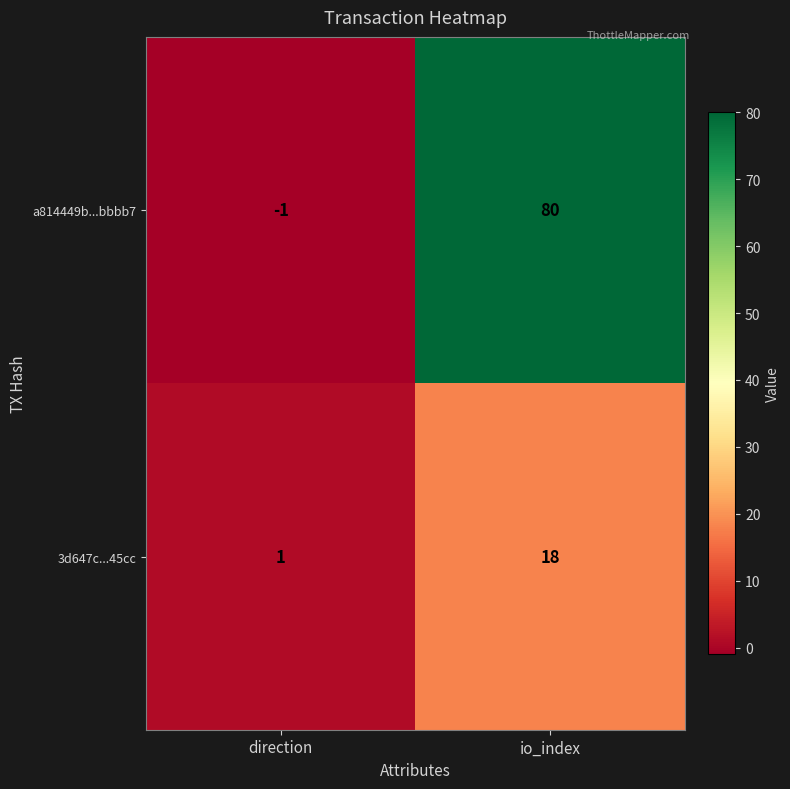

Reading right to left, list all the values displayed in this chart.

a814449b...bbbb7: io_index=80	direction=-1
3d647c...45cc: io_index=18	direction=1